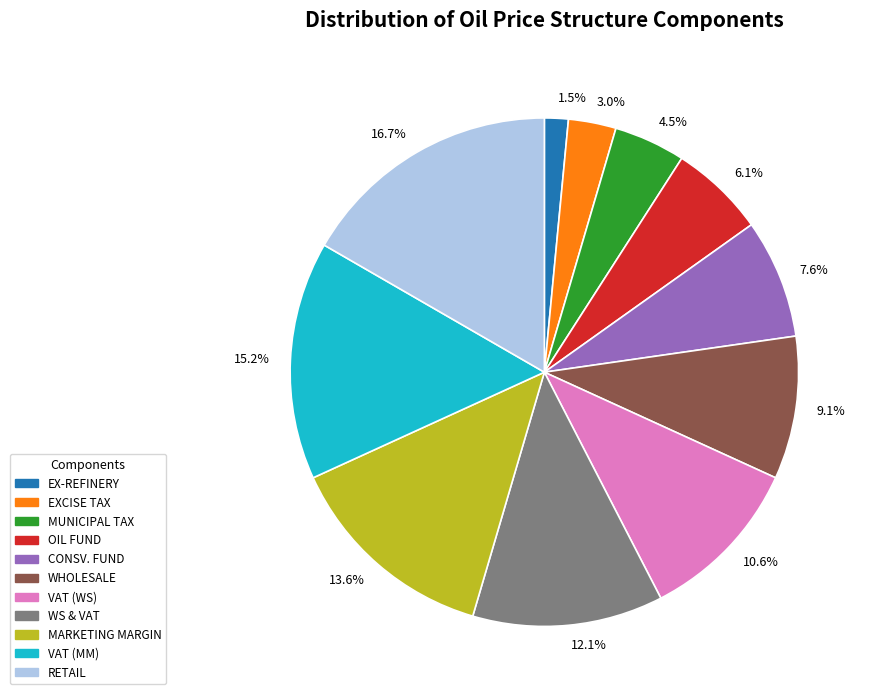

What is the smallest slice in the pie chart?

EX-REFINERY